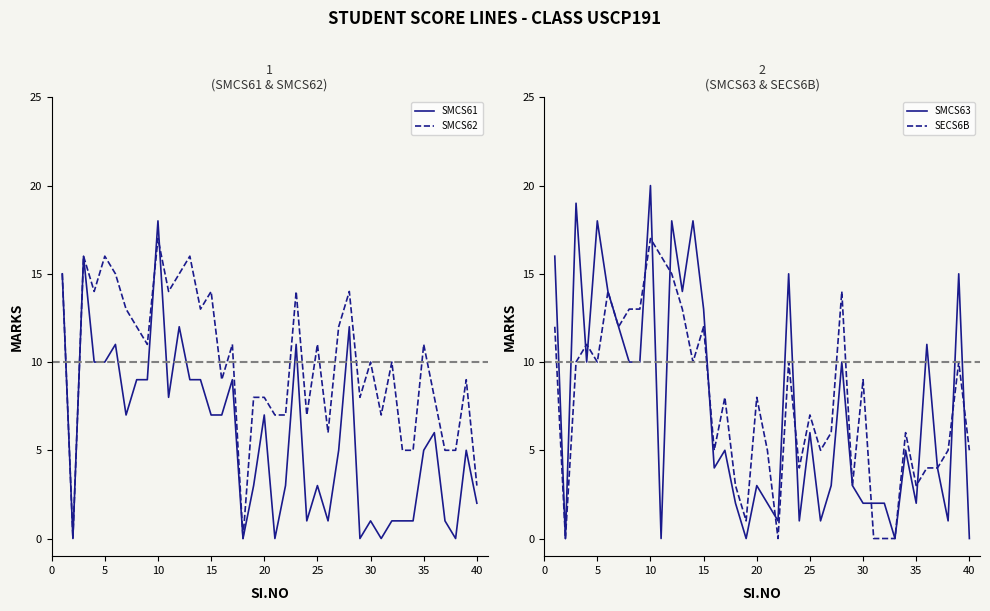

At how many categories does at least one series exceed 19?

1